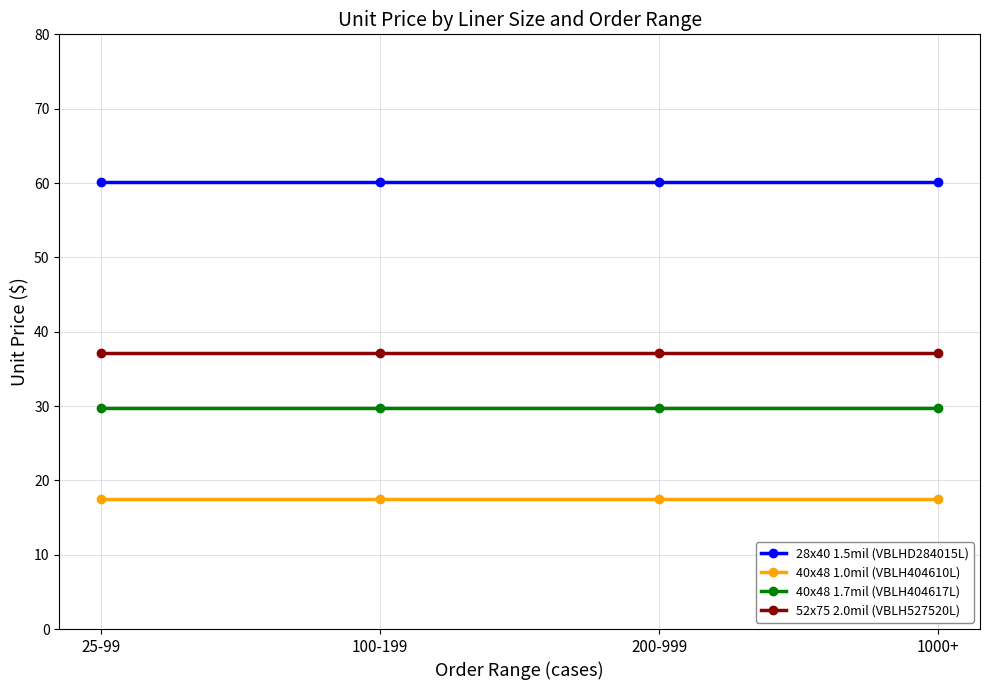

What is the average value of the 52x75 2.0mil (VBLH527520L) series?

37.1